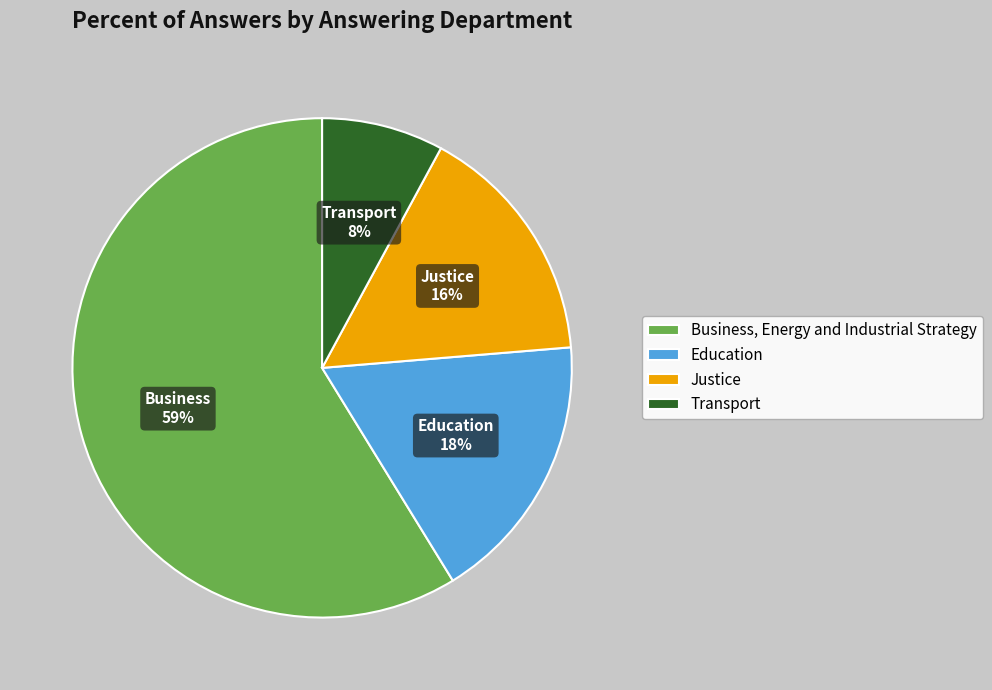

True or false: Justice accounts for 4% of the total.

False